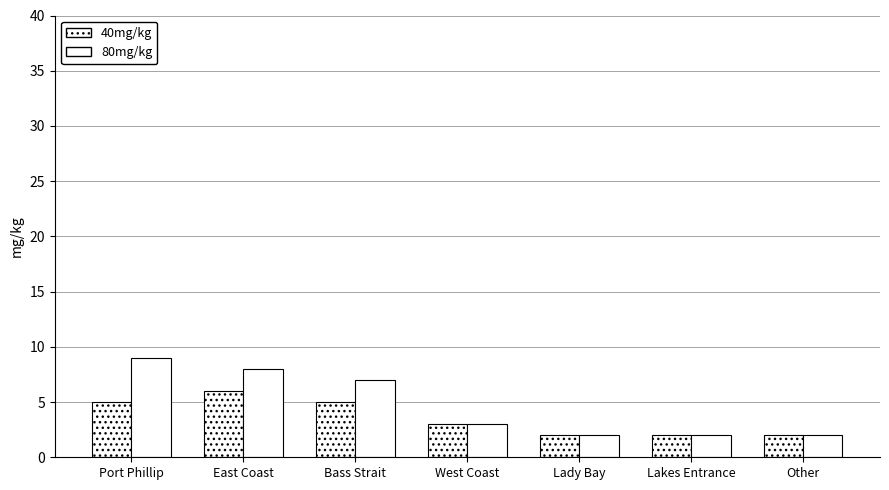

How many bars are there in total?

14